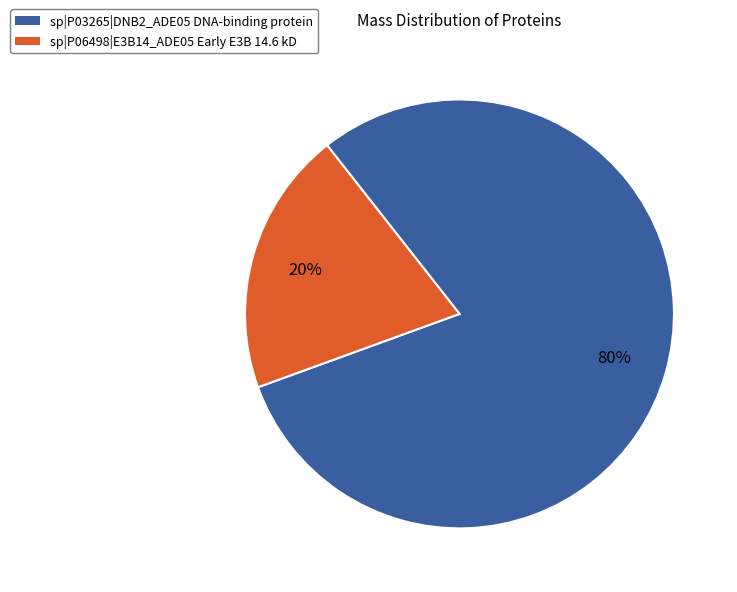

What percentage is the sp|P03265|DNB2_ADE05 slice, to the nearest percent?

80%